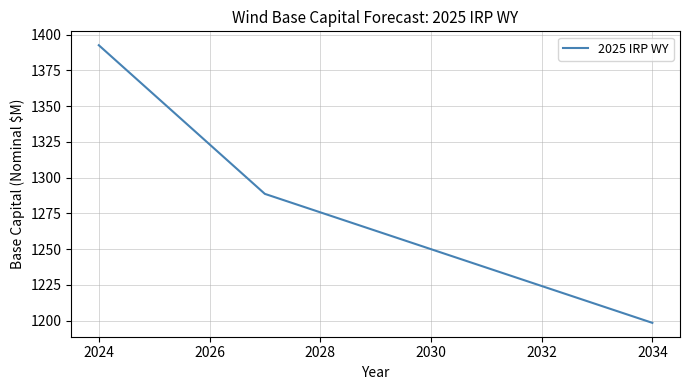

What is the smallest value displayed?

1198.5